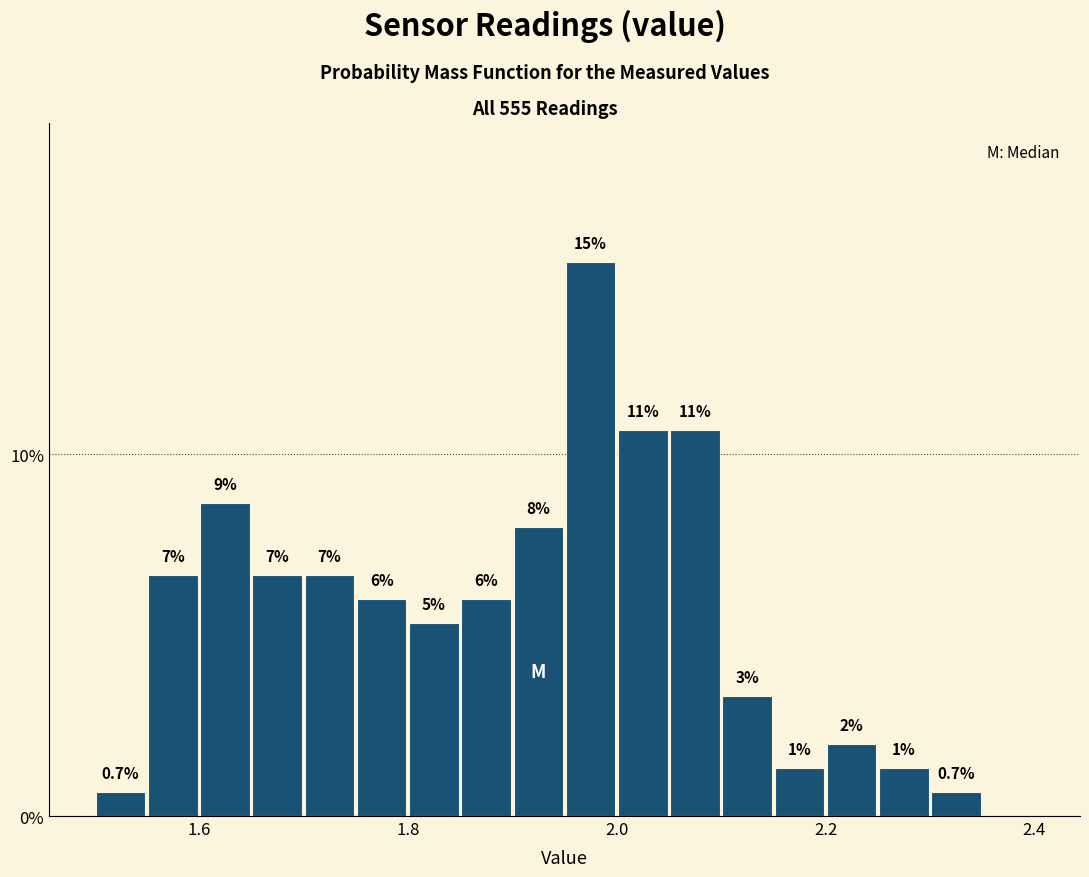

Read against the x-axis, roughly where is the centre of the tallest bar?

1.98